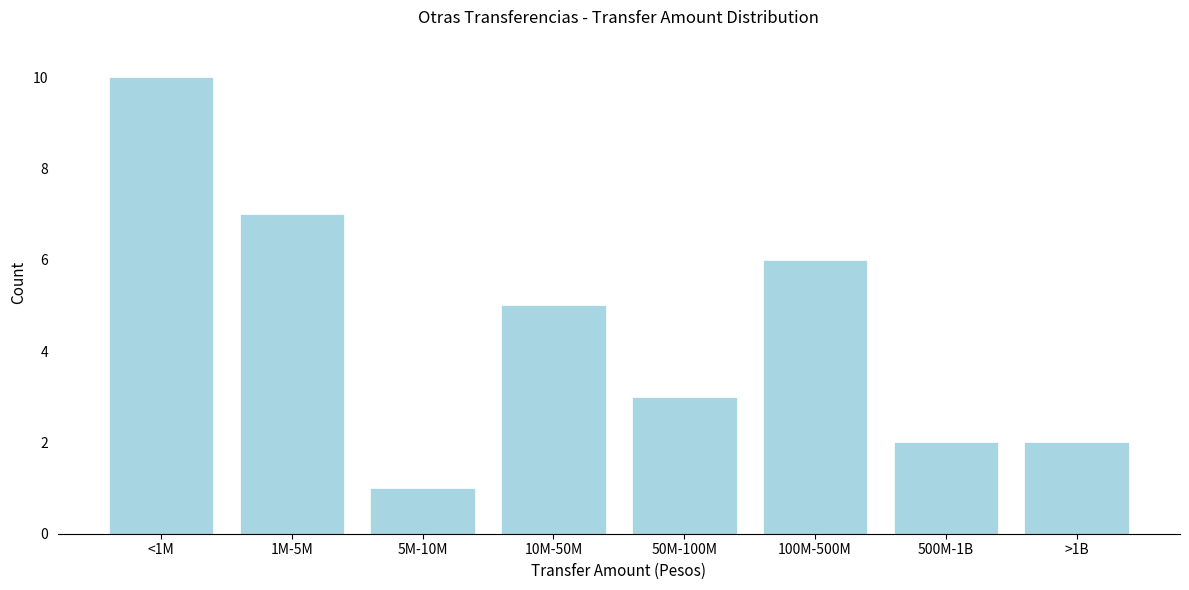

Reading left to right, extract all data points from this chart.

10	7	1	5	3	6	2	2